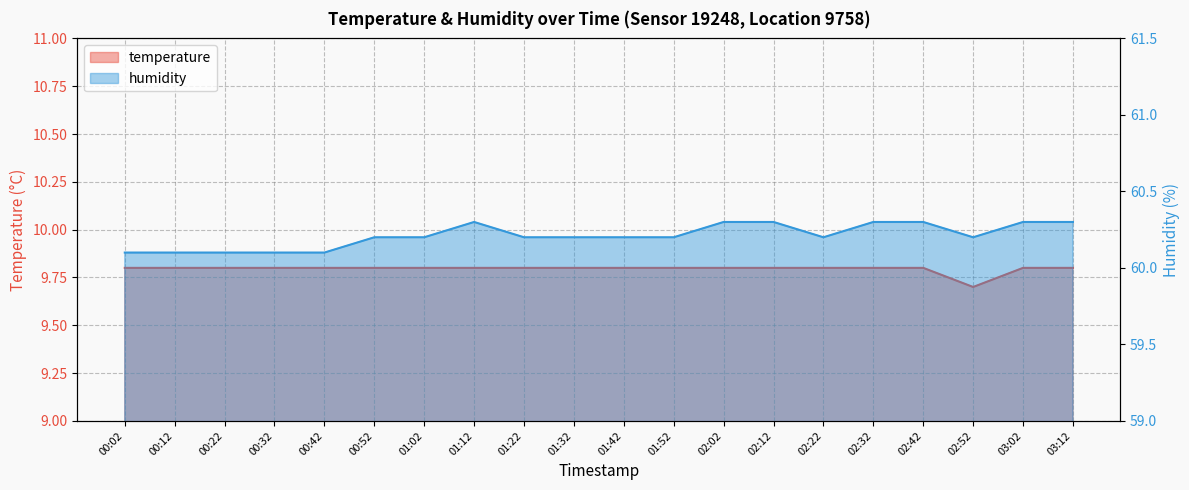

What is the sum of all temperature values?

195.9